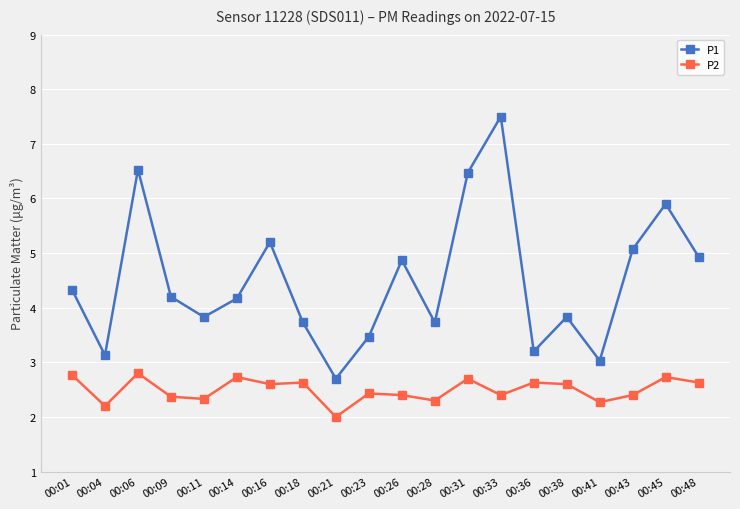

What is the difference between the P2 values at 00:04 and 00:16?

0.4